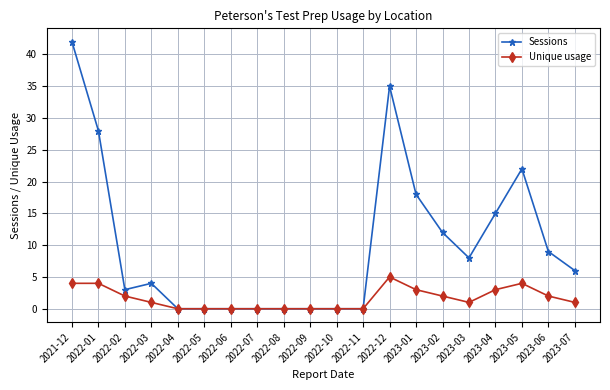

Does the chart have visible grid lines?

Yes